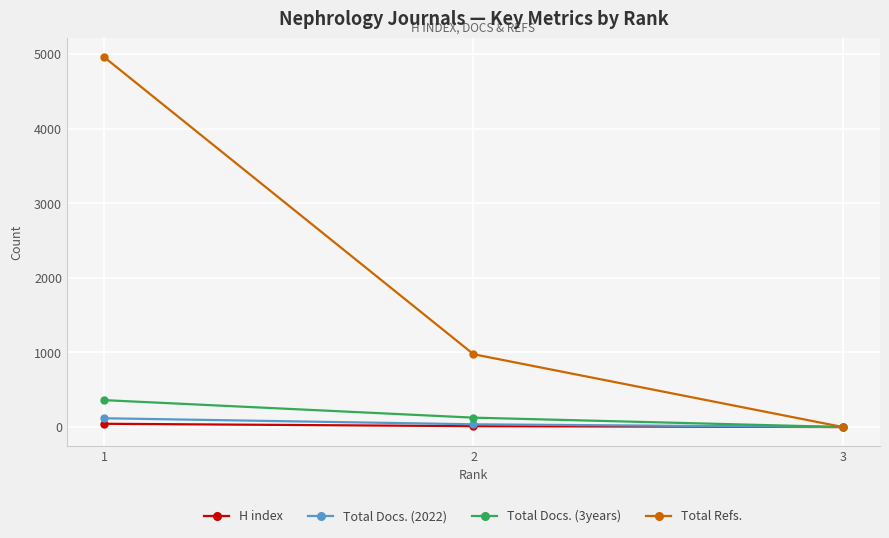

What are all the series names shown in the legend?

H index, Total Docs. (2022), Total Docs. (3years), Total Refs.